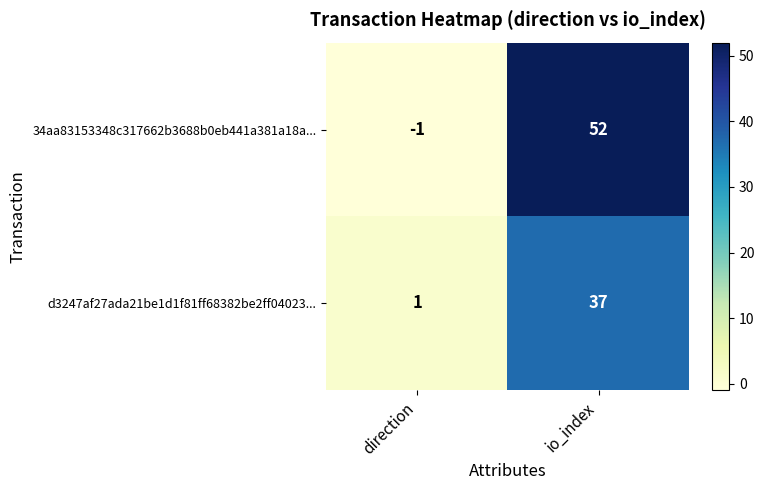

The value of 34aa83153348c317662b3688b0eb441a381a18a... at io_index is 52. True or false?

True